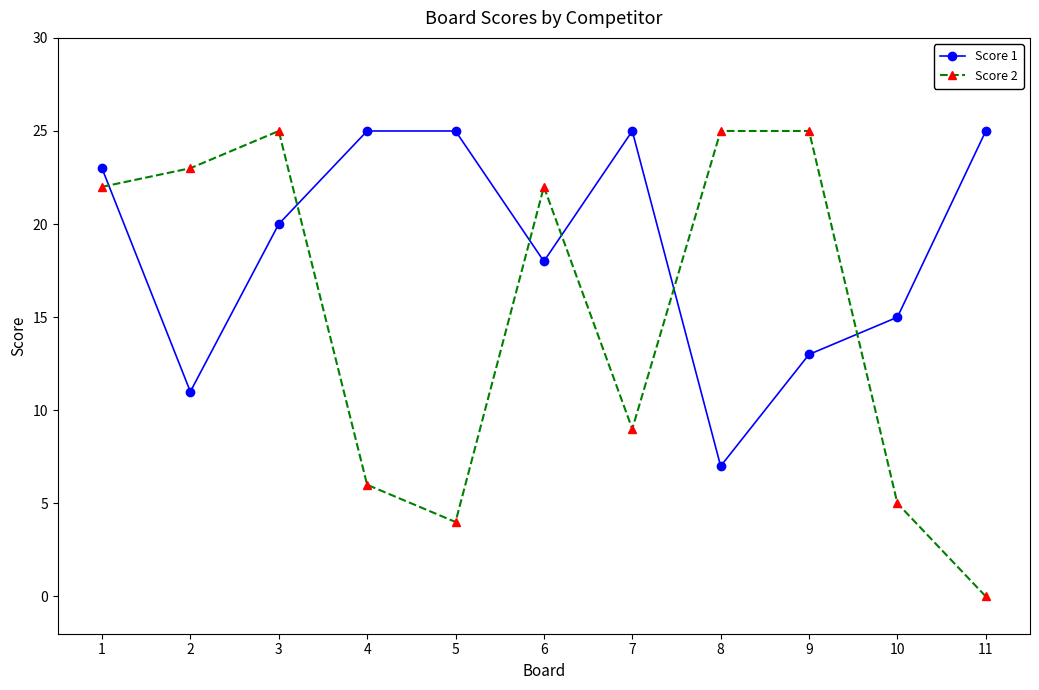

Is the value of Score 2 at 11 greater than the value of Score 1 at 6?

No